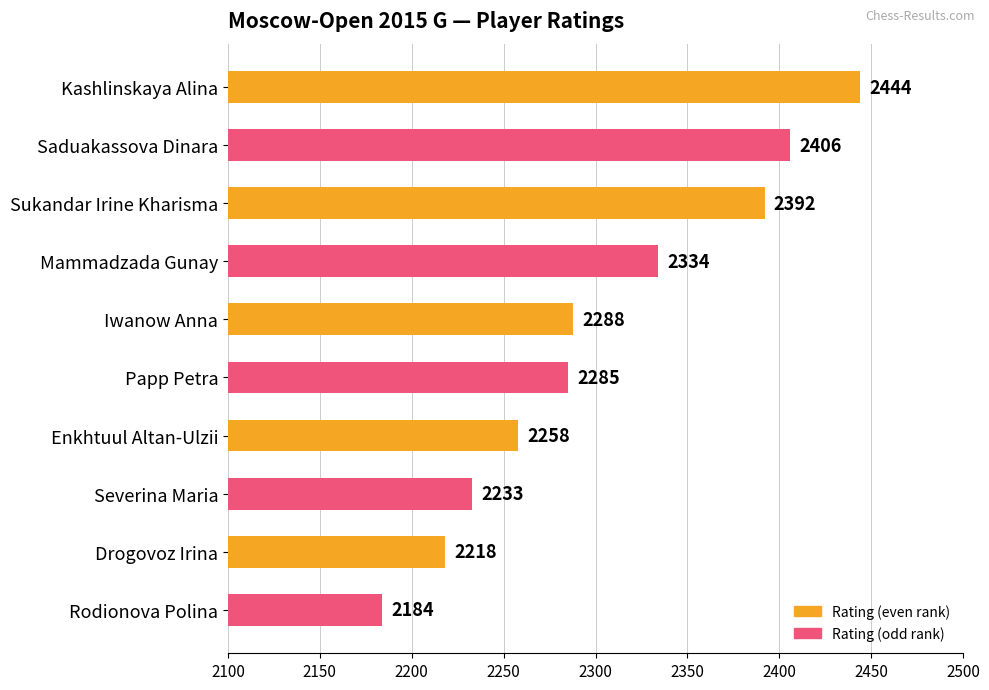

Does the chart contain stacked bars?

No